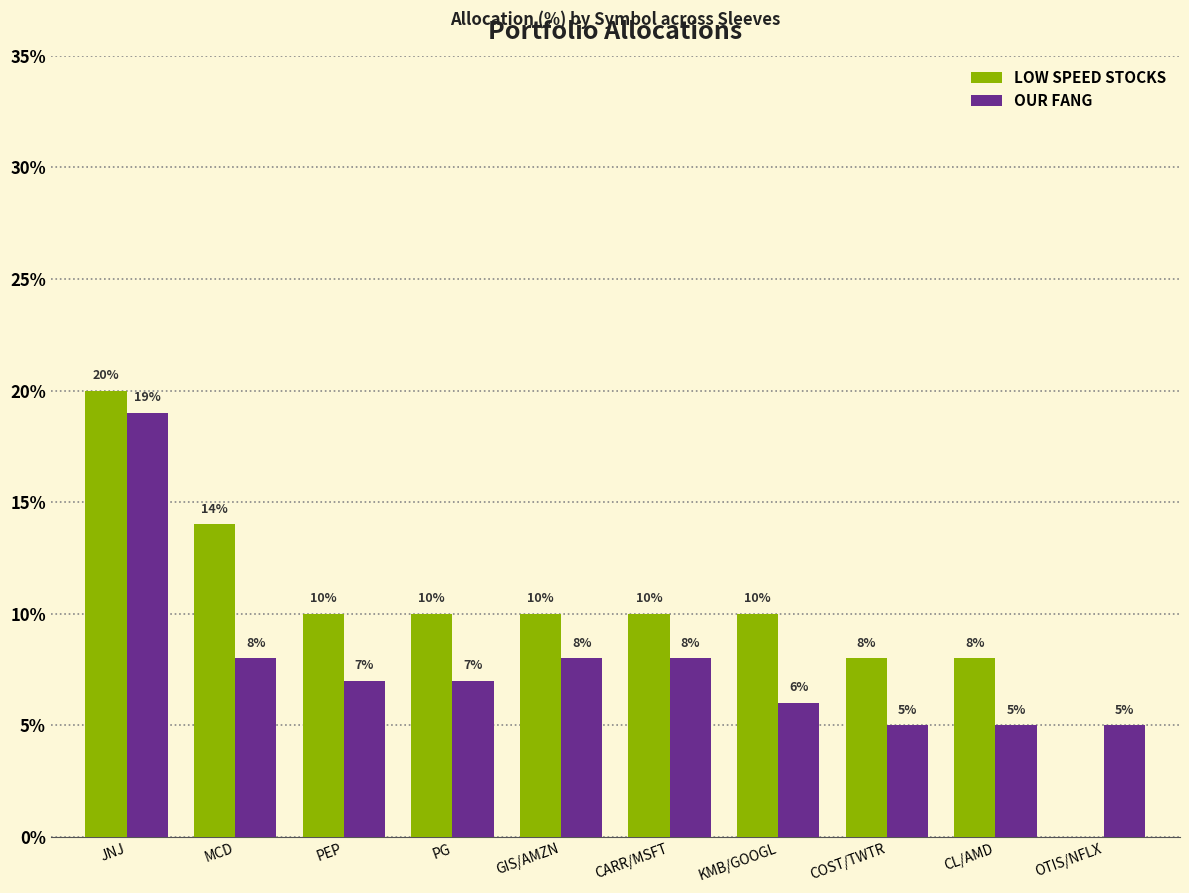

What is the average value of the OUR FANG series?

8